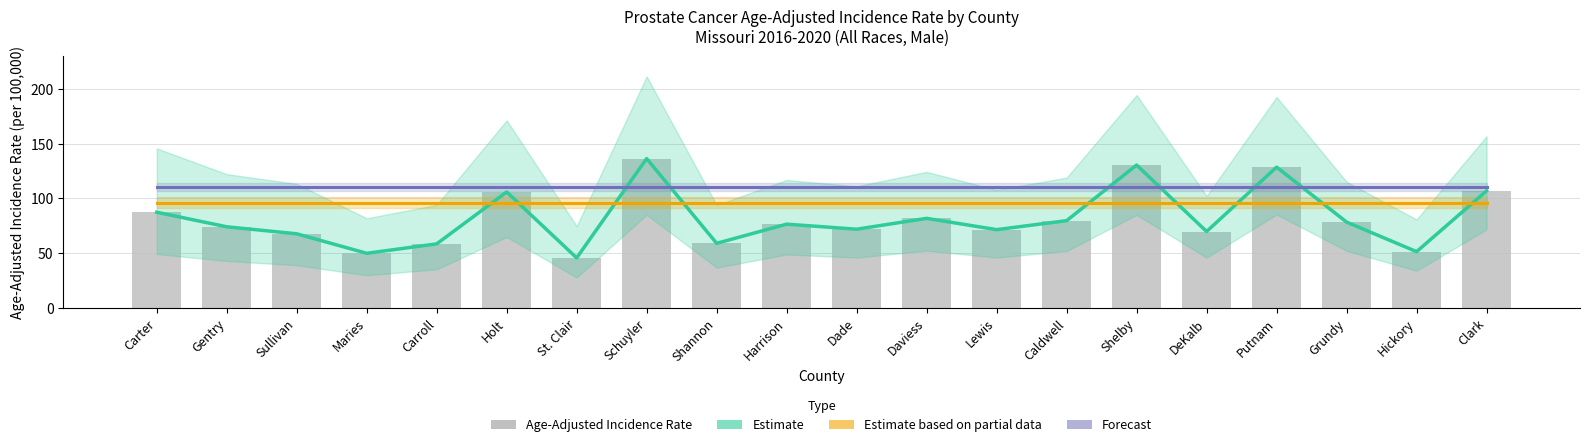

What value does the Age-Adjusted Incidence Rate series have at Shannon?

59.0